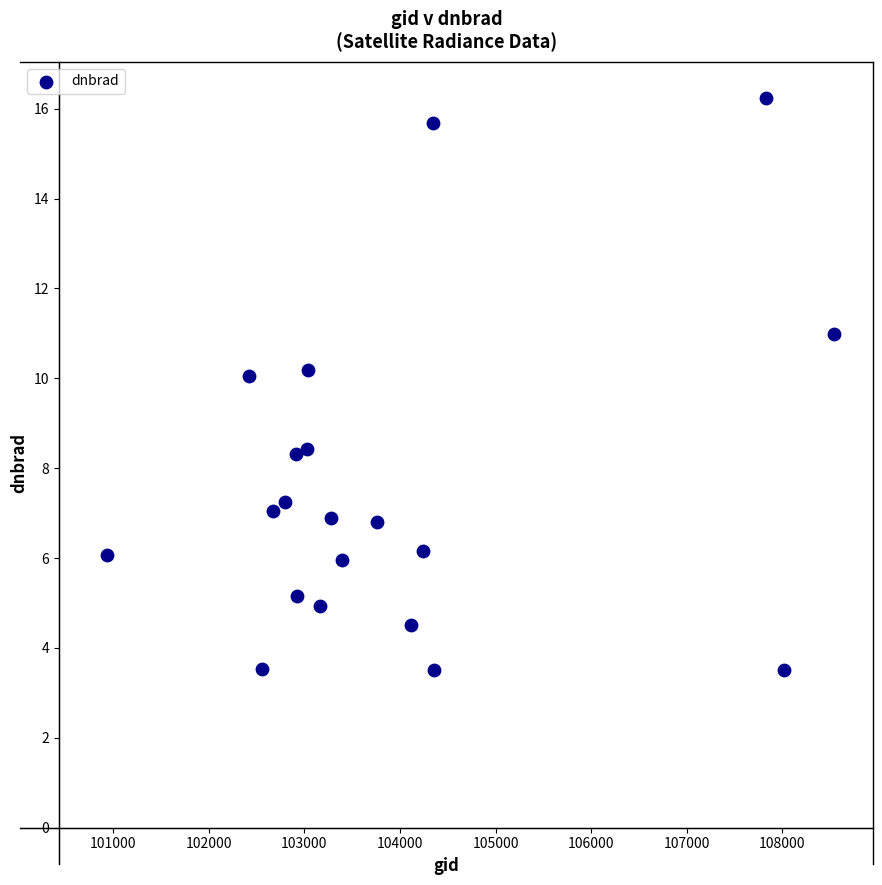

What is the range of X values (max minus min)?

7612.0